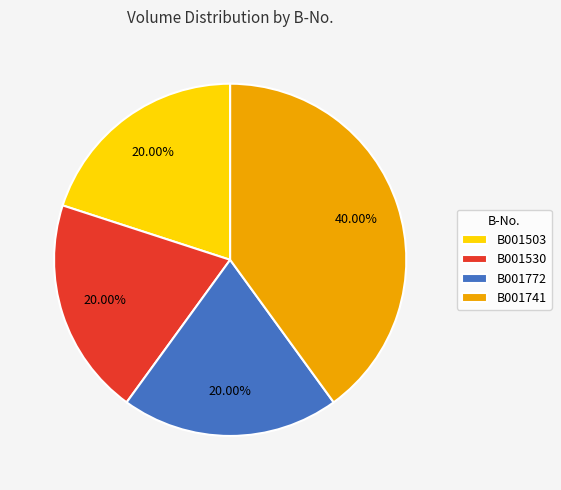

What portion of the pie excludes B001741?

60.0%